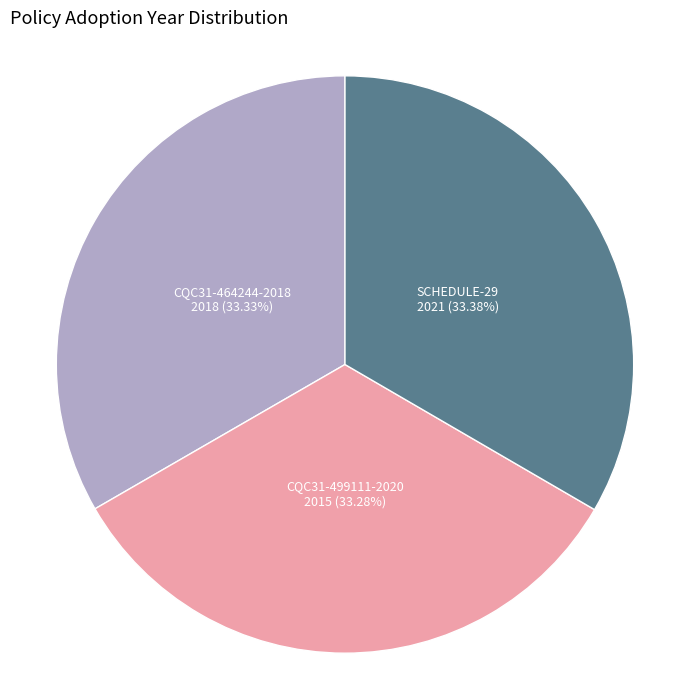

Combined, do CQC31-464244-2018 and CQC31-499111-2020 account for over 50%?

Yes